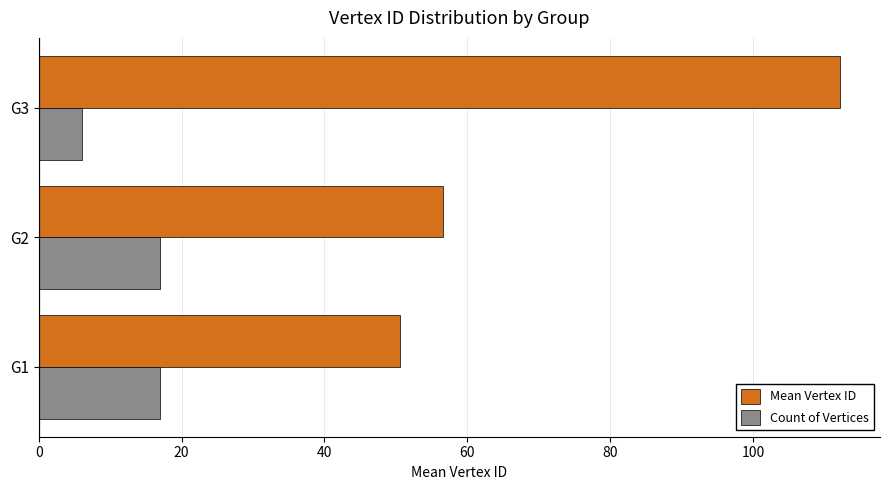

The value of Mean Vertex ID at G3 is 60.9. True or false?

False